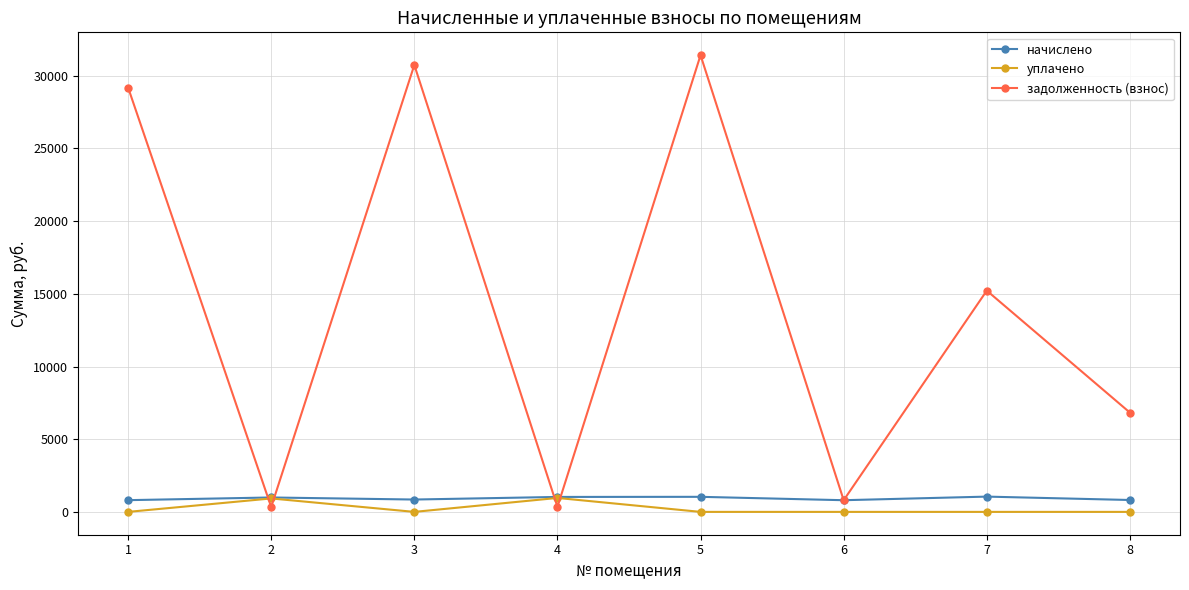

What is the value of the начислено point at the 8th from the left?

817.9